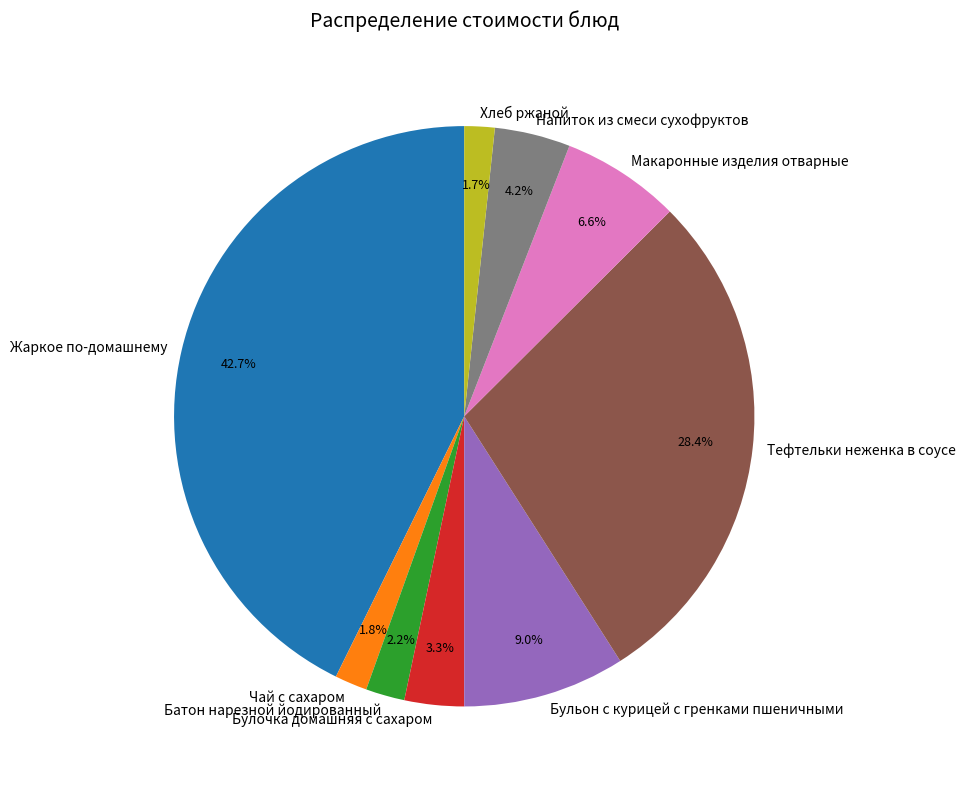

What percentage is the Напиток из смеси сухофруктов slice, to the nearest percent?

4%